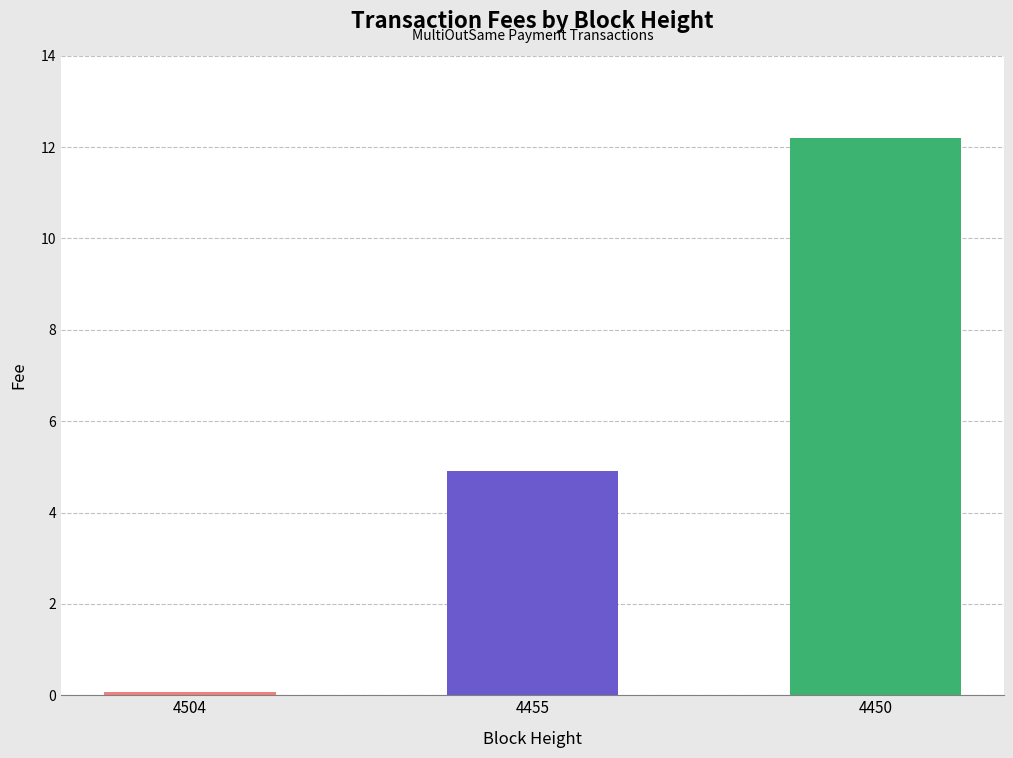

What is the average value?

5.7